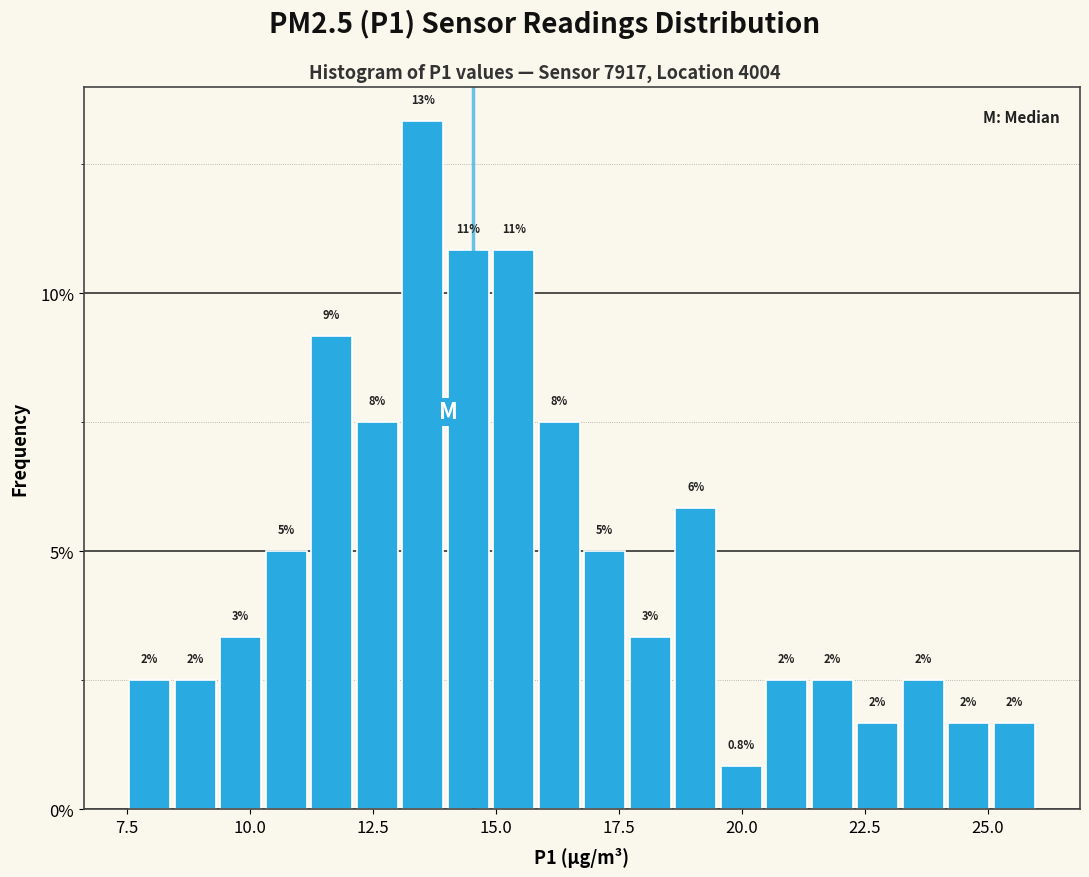

Around what value on the x-axis is the tallest bar? Give the approximate position of its centre, as read against the axis.

13.5